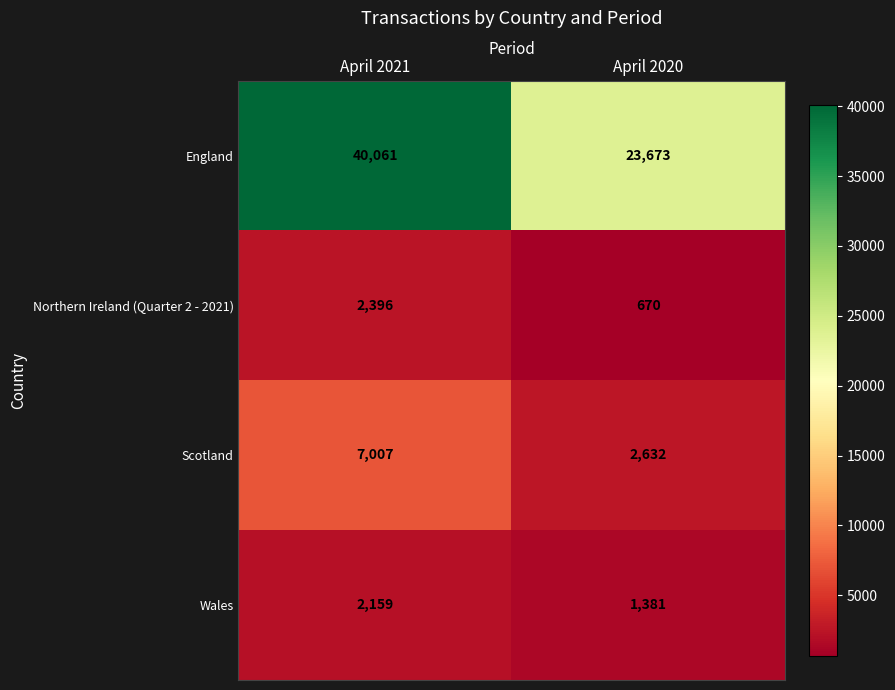

Rank the series by their maximum value, from lowest to highest.

Wales, Northern Ireland (Quarter 2 - 2021), Scotland, England